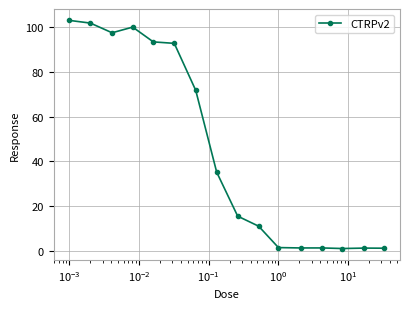

True or false: there are more than 1 points higher than both neighbors.

True